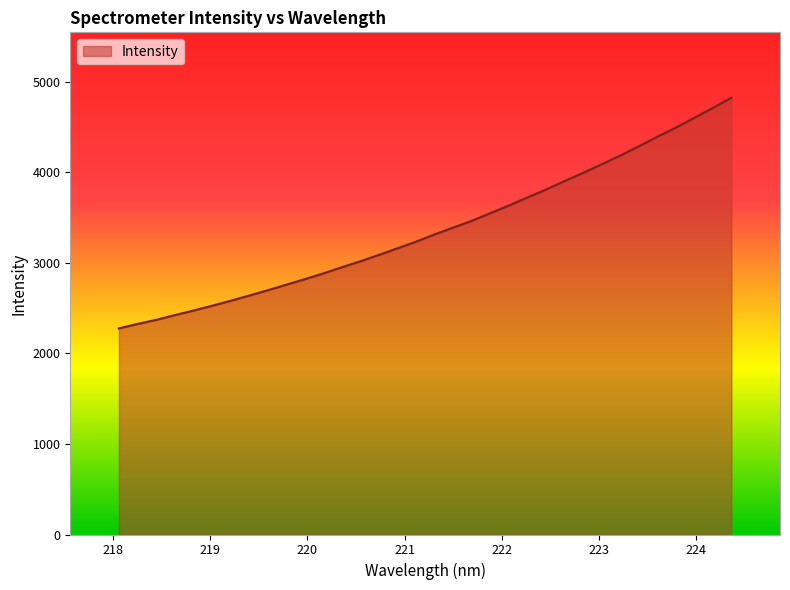

What is the greatest value displayed?

4819.9